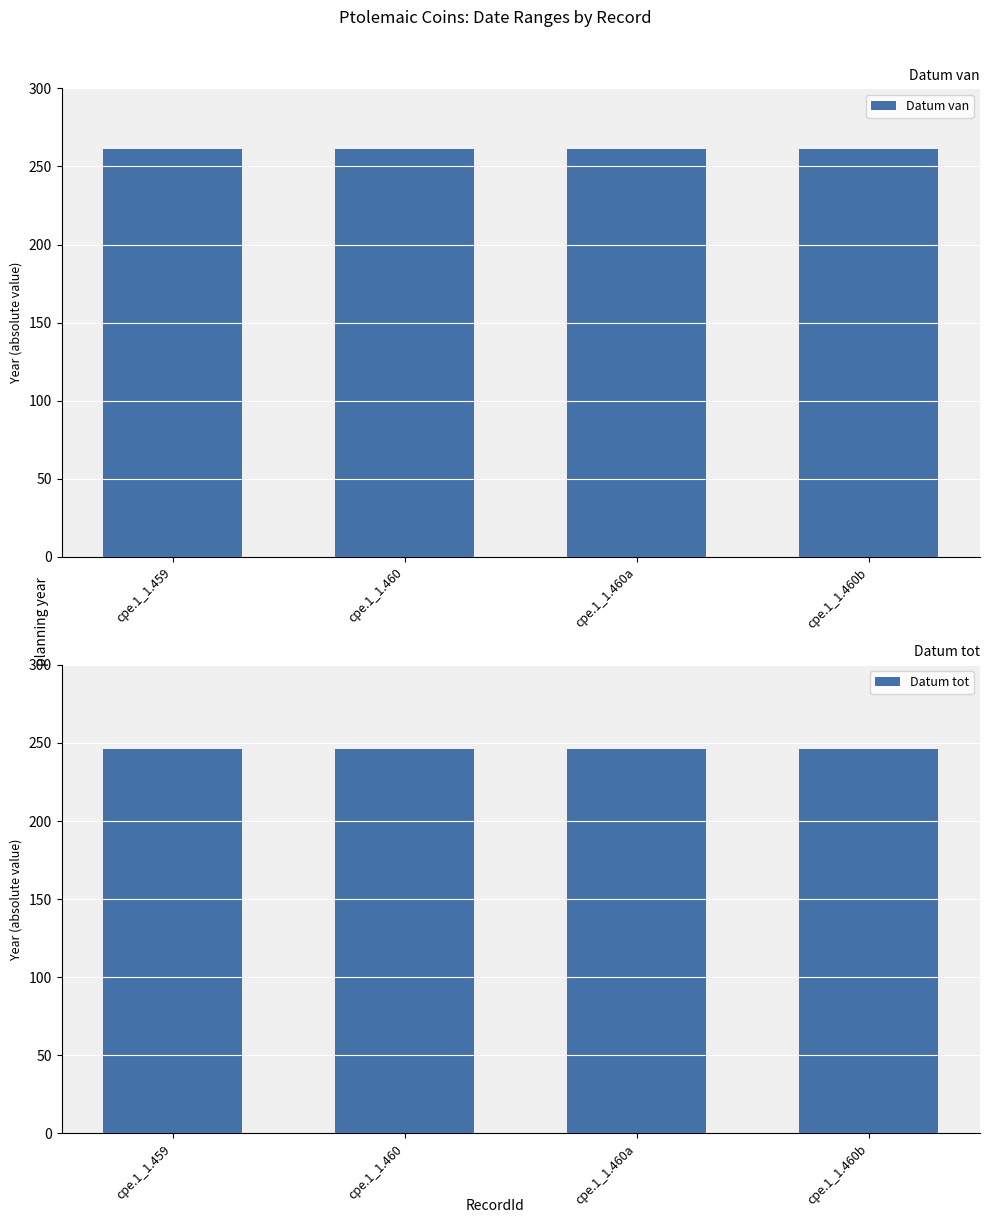

What is the approximate value of Datum van at cpe.1_1.460b?

261